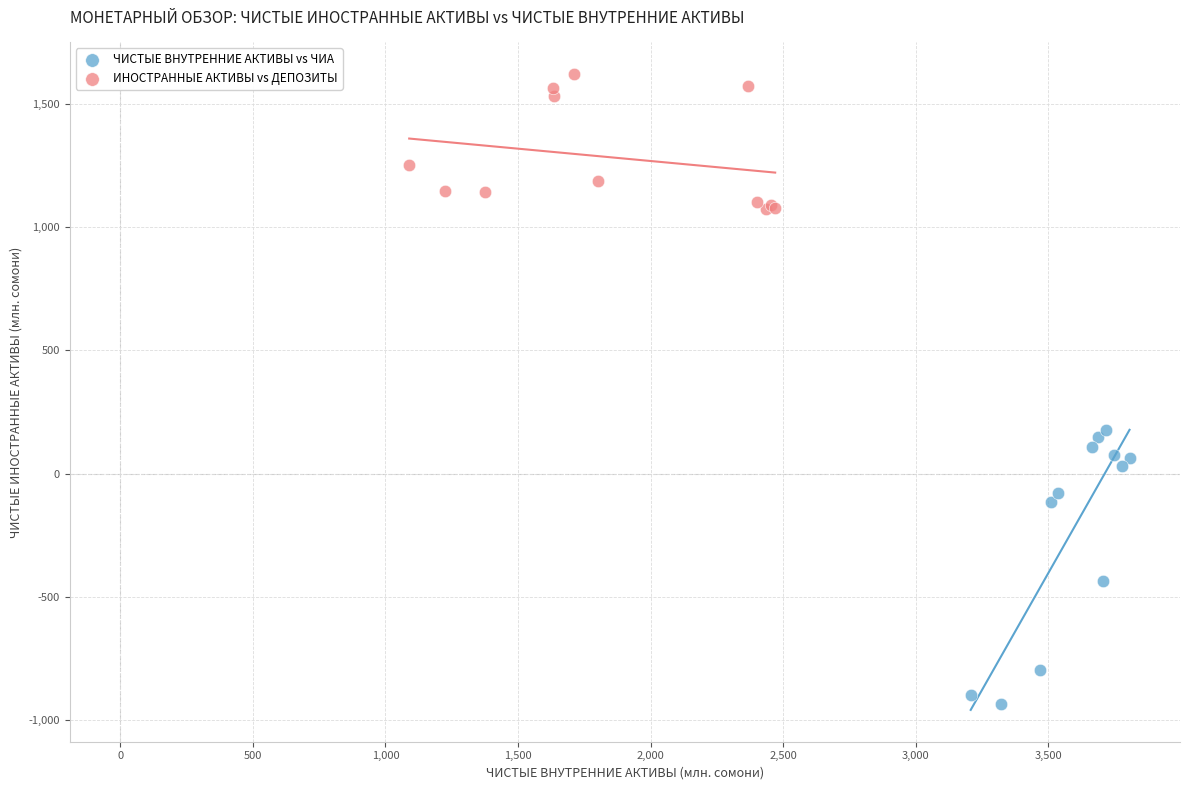

Which series reaches the maximum Y coordinate?

ИНОСТРАННЫЕ АКТИВЫ vs ДЕПОЗИТЫ